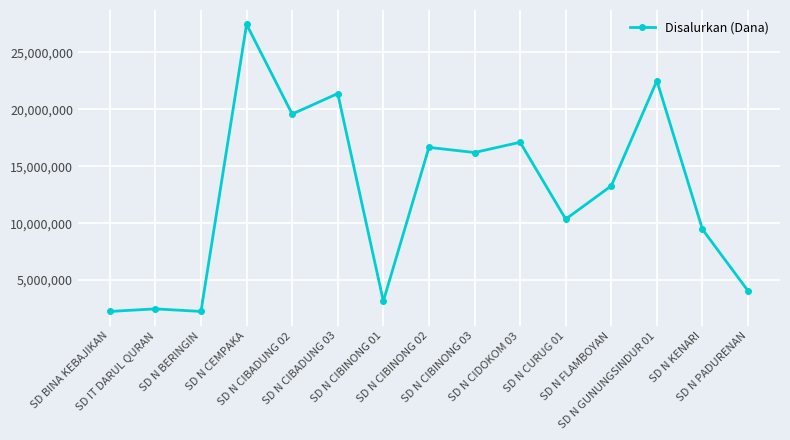

True or false: the data has more than 0 interior local peaks.

True